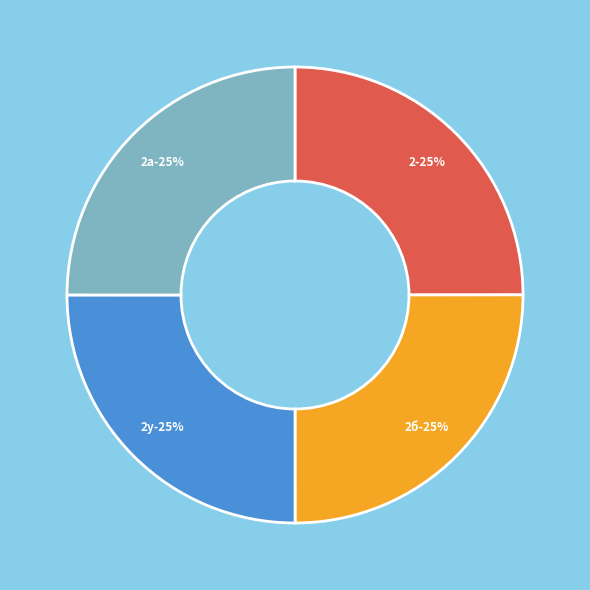

Is there a majority slice in this chart?

No